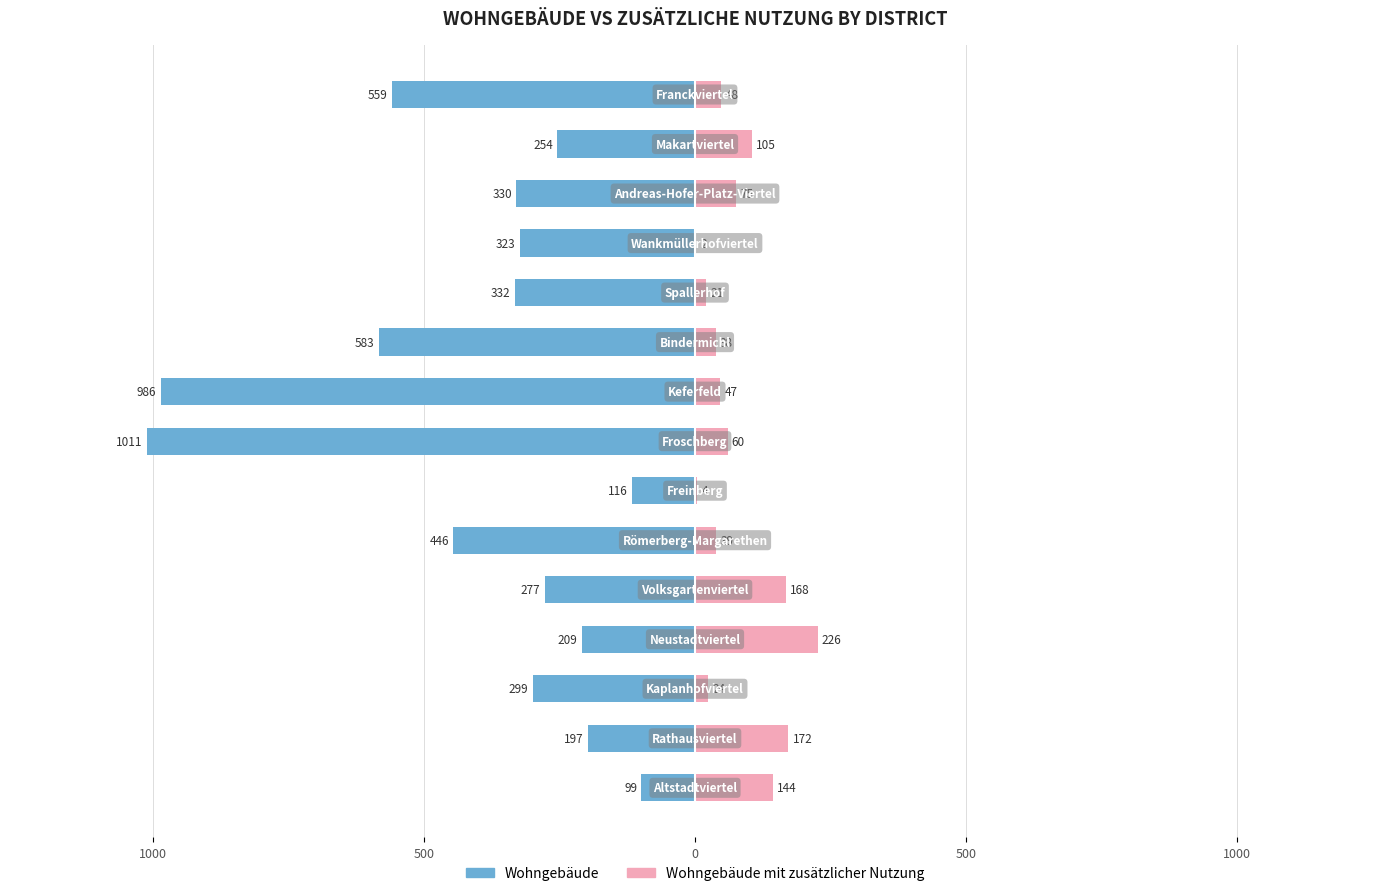

Is the value of Wohngebäude at 14 greater than the value of Wohngebäude mit zusätzlicher anderer Nutzung at 11?

No